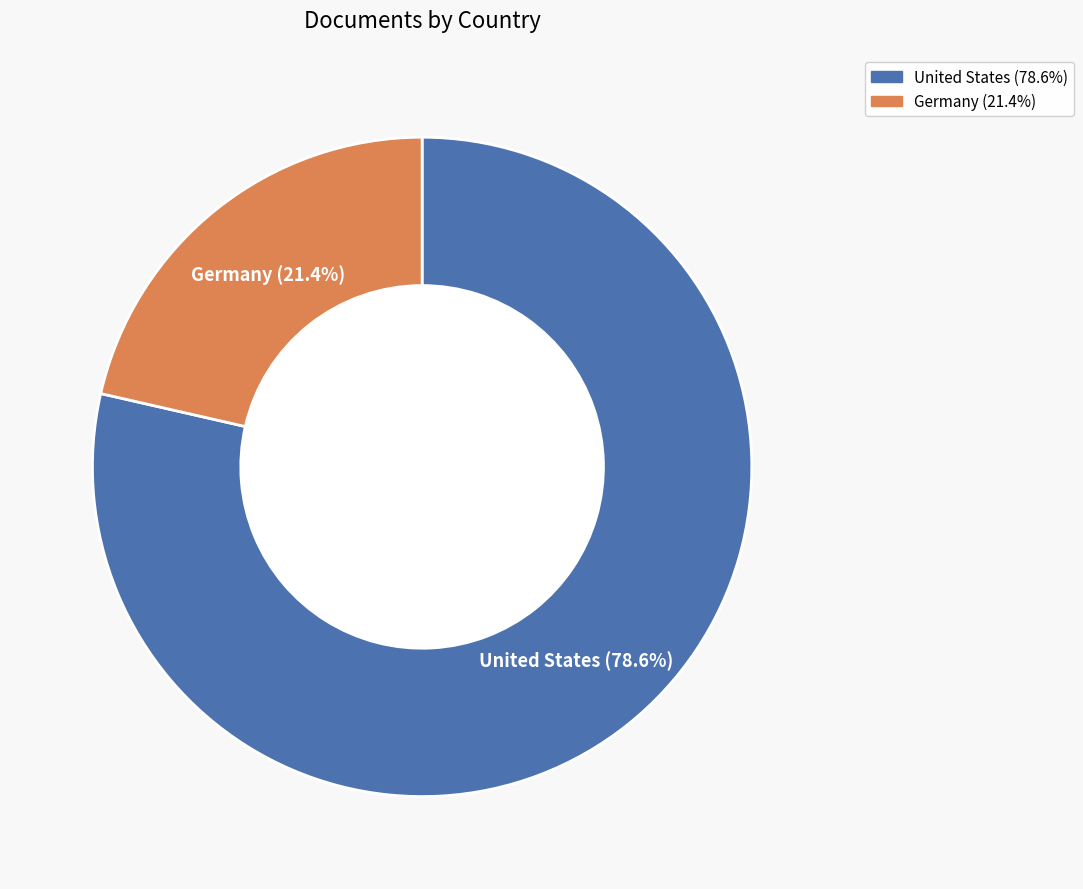

To the nearest percent, what portion does United States represent?

79%